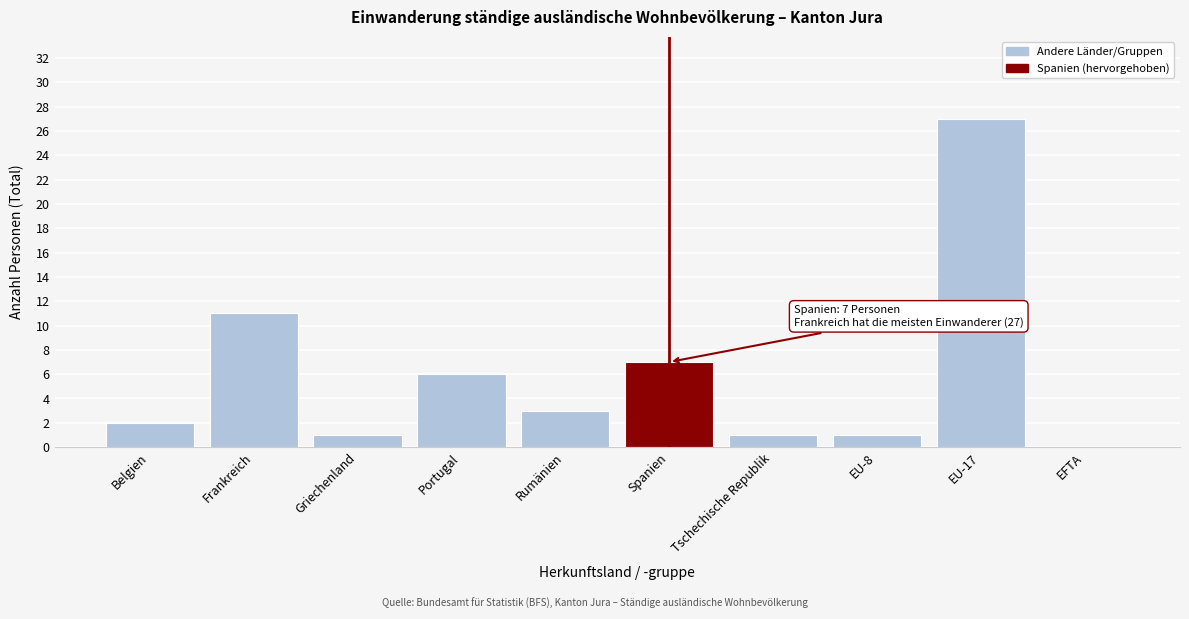

Reading left to right, what are all the values shown in this chart?

Belgien=2	Frankreich=11	Griechenland=1	Portugal=6	Rumänien=3	Spanien=7	Tschechische Republik=1	EU-8=1	EU-17=27	EFTA=0